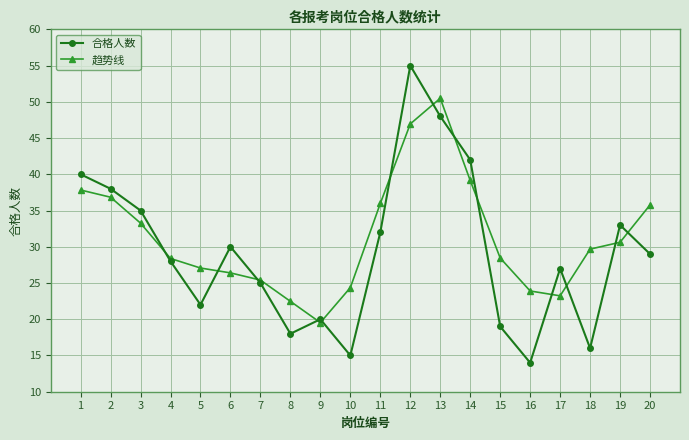

What is the spread (max minus min) of values at 20?

6.8